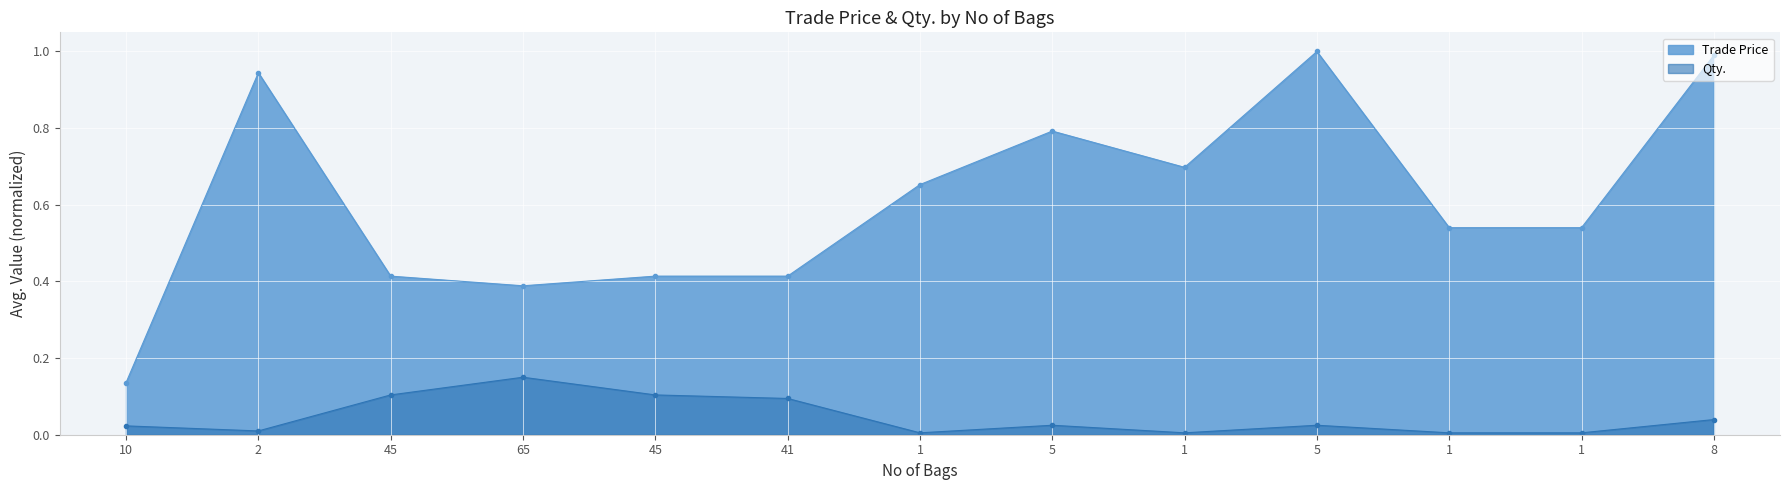

Between 5 and 1, which is larger?

5